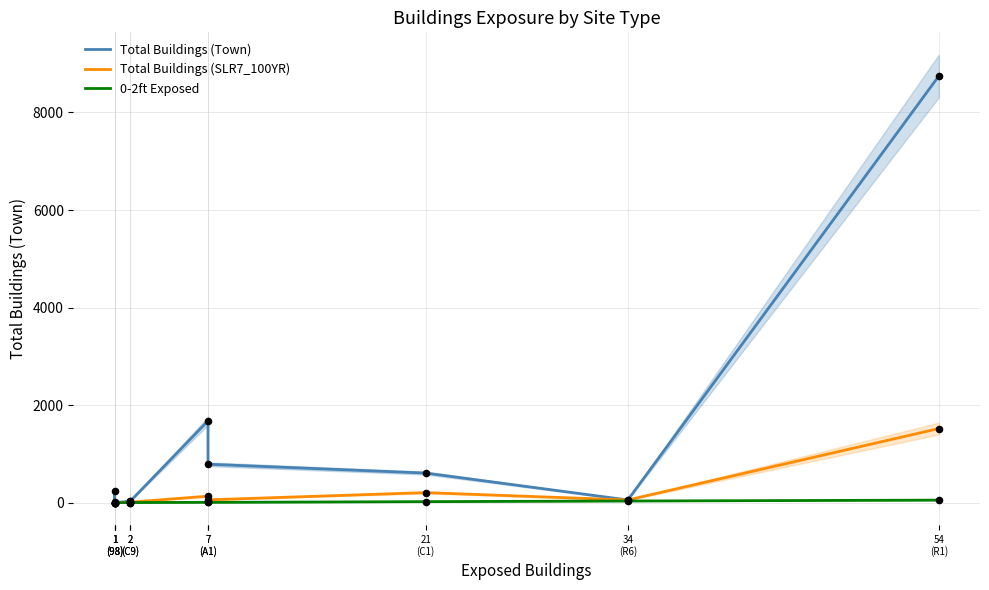

At which category is the sum across all series the highest?

54
(R1)